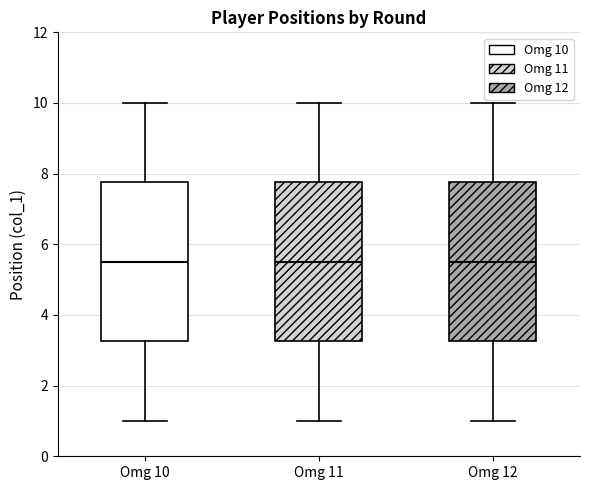

Where does the lower whisker of the box for Omg 12 end on the y-axis? The values are not printed on the chart, so give them approximately, as read against the axis.

1.0